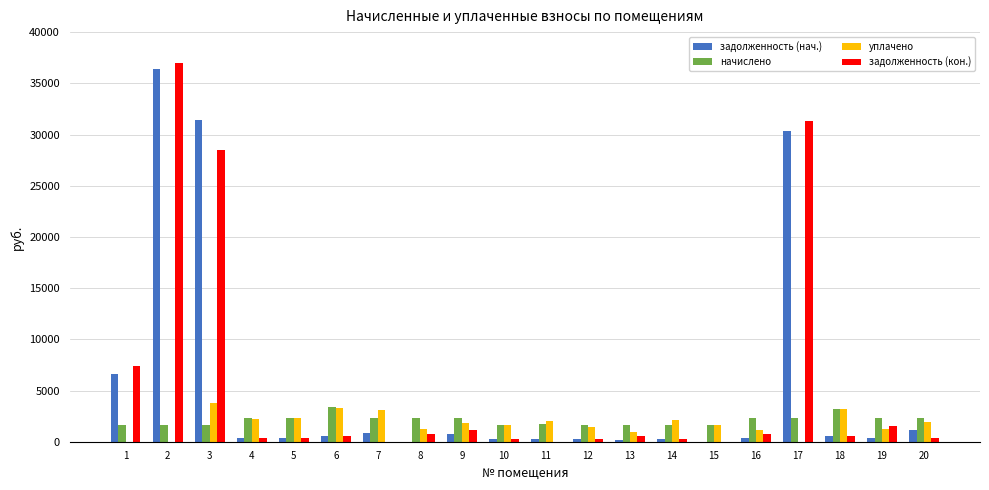

What is the sum of all начислено values?

42369.7